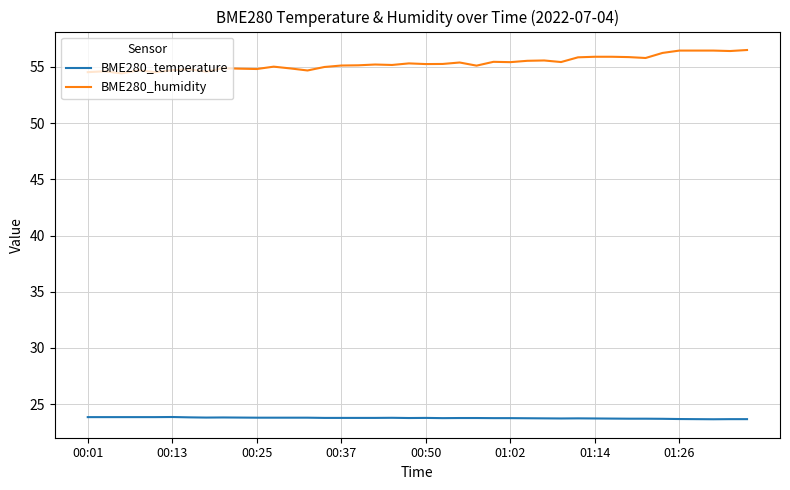

What is the lowest value of the BME280_temperature series?

23.7